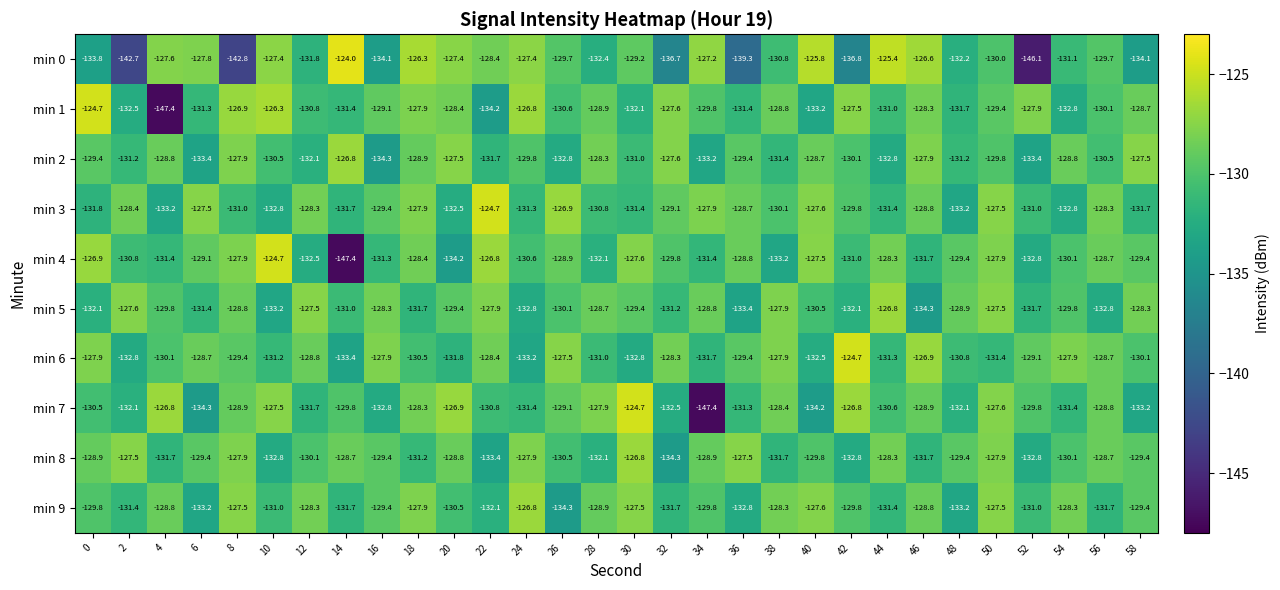

At which category does the chart reach its peak across all series?

14